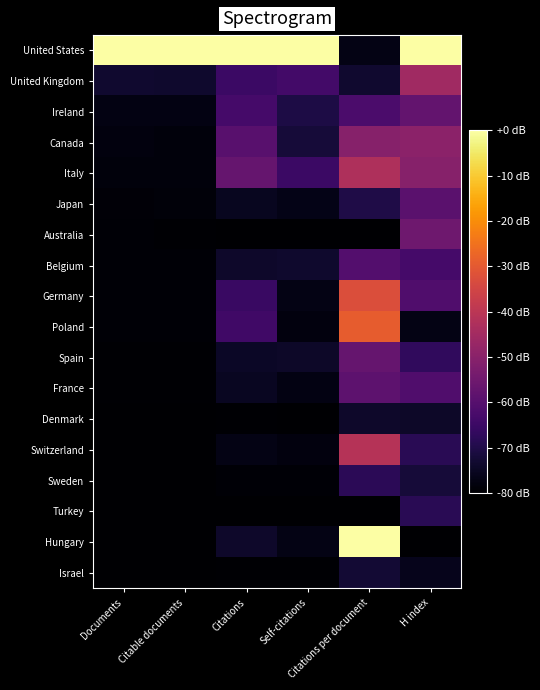

Reading left to right, transcribe all the data shown in this chart.

United States: Documents=0.0	Citable documents=0.0	Citations=0.0	Self-citations=0.0	Citations per document=-76.9	H index=0.0
United Kingdom: Documents=-73.3	Citable documents=-73.5	Citations=-65.0	Self-citations=-63.5	Citations per document=-73.3	H index=-45.4
Ireland: Documents=-77.4	Citable documents=-77.4	Citations=-63.3	Self-citations=-70.6	Citations per document=-61.9	H index=-57.3
Canada: Documents=-78.1	Citable documents=-78.2	Citations=-59.4	Self-citations=-72.1	Citations per document=-50.4	H index=-49.4
Italy: Documents=-78.3	Citable documents=-78.2	Citations=-57.0	Self-citations=-65.2	Citations per document=-42.7	H index=-50.4
Japan: Documents=-78.8	Citable documents=-78.7	Citations=-75.5	Self-citations=-76.8	Citations per document=-70.3	H index=-59.3
Australia: Documents=-79.3	Citable documents=-79.5	Citations=-80.0	Self-citations=-80.0	Citations per document=-80.0	H index=-55.3
Belgium: Documents=-79.3	Citable documents=-79.2	Citations=-74.0	Self-citations=-73.6	Citations per document=-60.6	H index=-63.2
Germany: Documents=-79.3	Citable documents=-79.2	Citations=-65.4	Self-citations=-77.0	Citations per document=-32.7	H index=-61.2
Poland: Documents=-79.3	Citable documents=-79.2	Citations=-64.3	Self-citations=-77.9	Citations per document=-29.1	H index=-77.0
Spain: Documents=-79.5	Citable documents=-79.5	Citations=-74.7	Self-citations=-74.2	Citations per document=-57.0	H index=-67.2
France: Documents=-79.5	Citable documents=-79.5	Citations=-75.0	Self-citations=-77.4	Citations per document=-58.6	H index=-61.2
Denmark: Documents=-80.0	Citable documents=-80.0	Citations=-79.5	Self-citations=-80.0	Citations per document=-73.9	H index=-74.1
Switzerland: Documents=-80.0	Citable documents=-80.0	Citations=-77.0	Self-citations=-77.9	Citations per document=-41.2	H index=-68.1
Sweden: Documents=-80.0	Citable documents=-80.0	Citations=-79.1	Self-citations=-79.4	Citations per document=-67.9	H index=-72.1
Turkey: Documents=-80.0	Citable documents=-80.0	Citations=-80.0	Self-citations=-80.0	Citations per document=-80.0	H index=-68.1
Hungary: Documents=-80.0	Citable documents=-80.0	Citations=-73.8	Self-citations=-77.0	Citations per document=0.0	H index=-80.0
Israel: Documents=-80.0	Citable documents=-80.0	Citations=-79.4	Self-citations=-79.6	Citations per document=-72.7	H index=-76.0